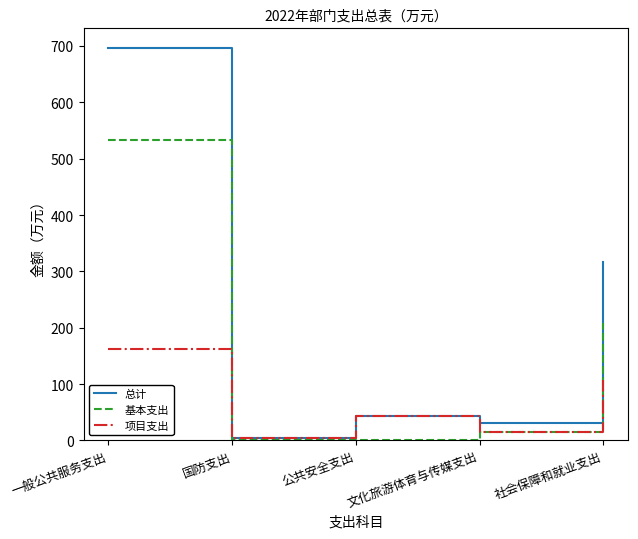

How many values in the 项目支出 series are below 42?

2